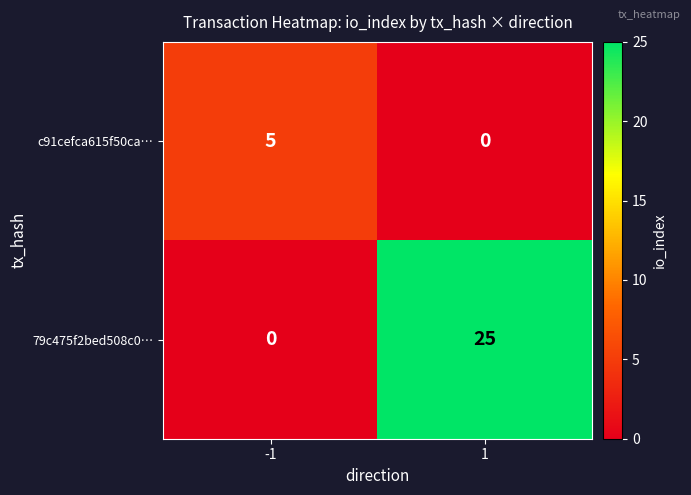

What is the difference between the 79c475f2bed508c0… values at 1 and -1?

25